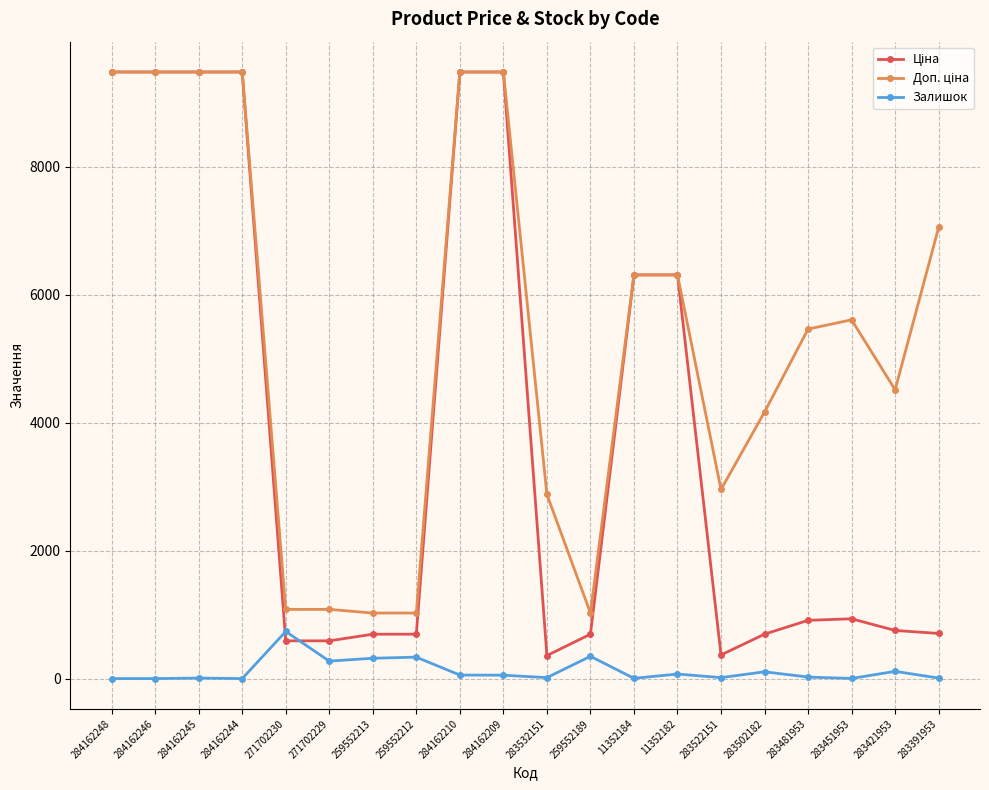

What is the difference between the highest and lowest values at 284162244?

9480.1